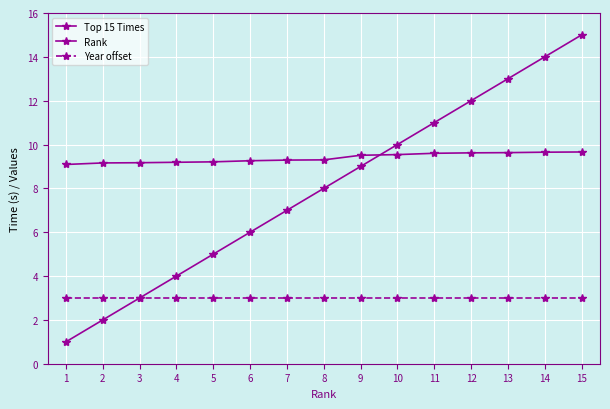

What is the average value of the Top 15 Times series?

9.4